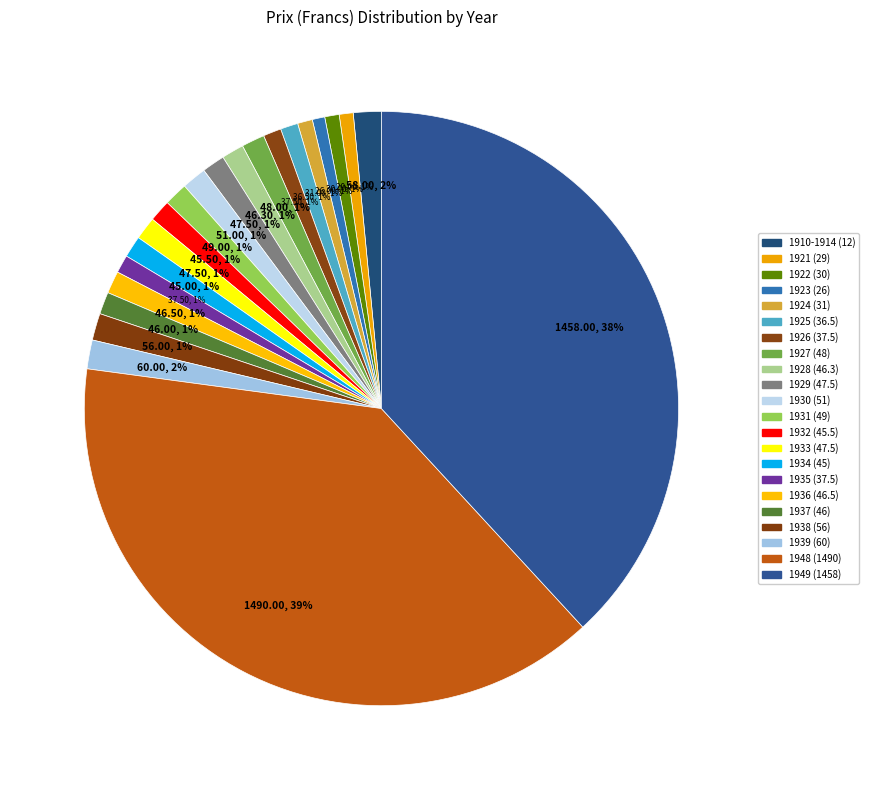

How many segments does this pie chart have?

22